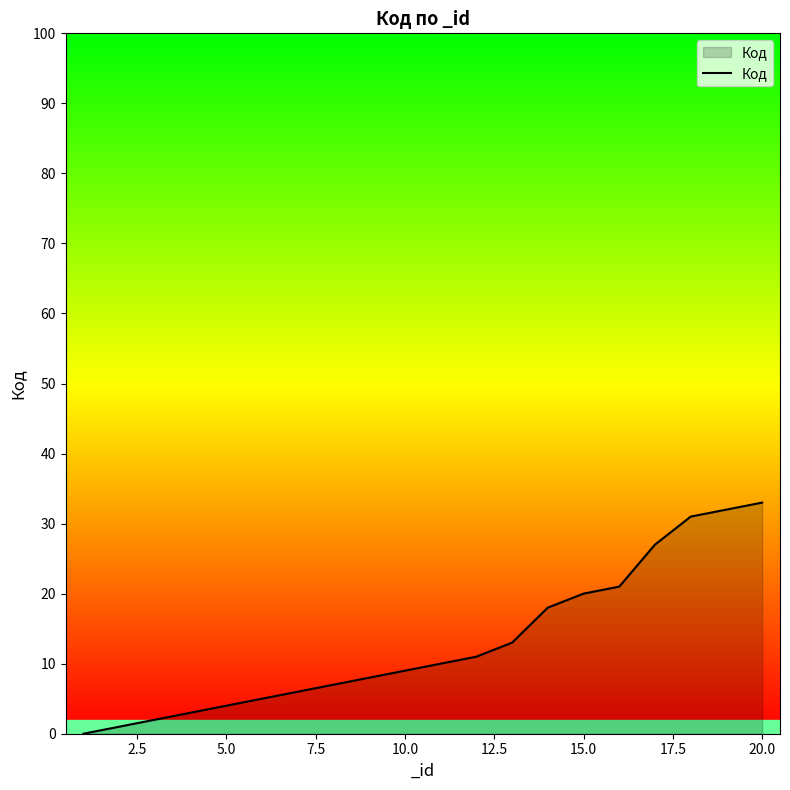

What is the difference between the maximum and minimum values?

33